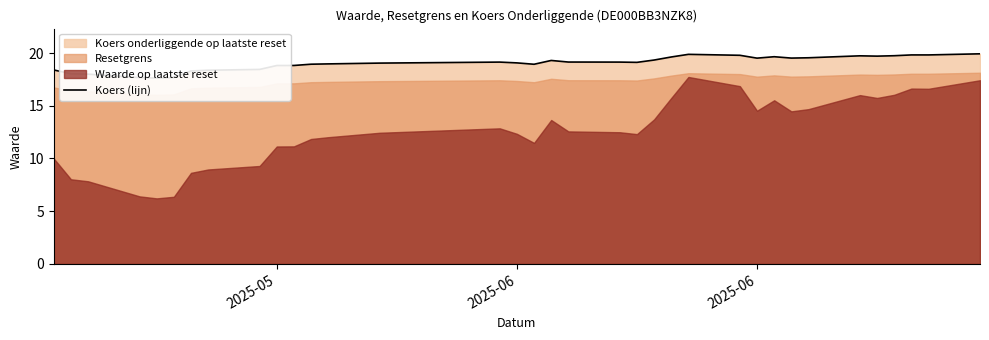

True or false: there are more than 2 points higher than both neighbors.

True